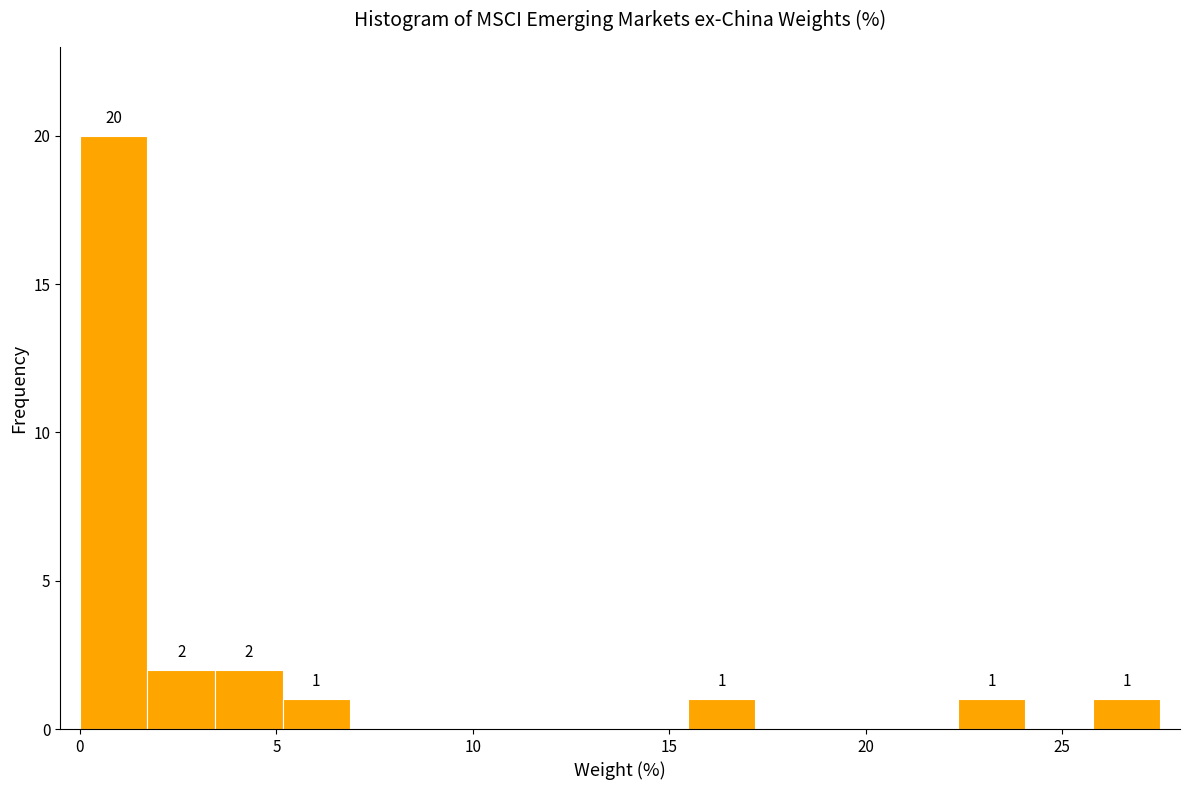

Read against the x-axis, roughly where is the centre of the tallest bar?

1.0